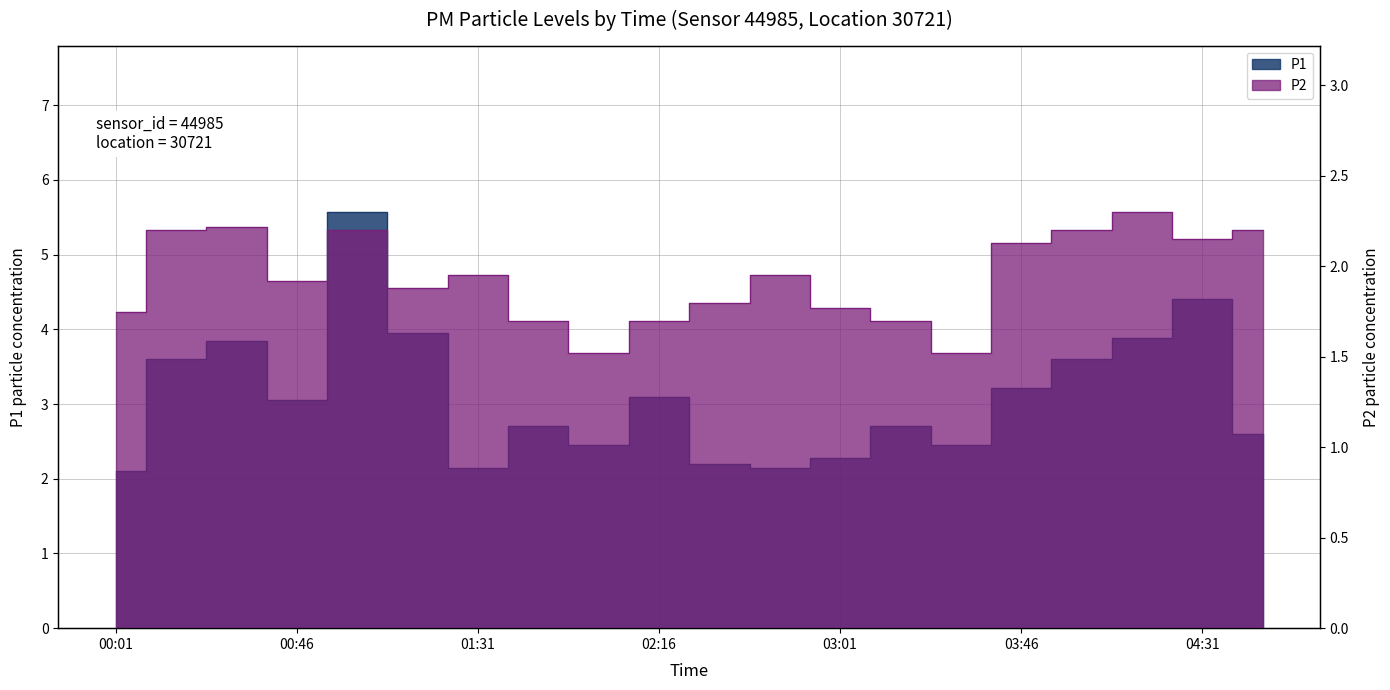

Is the value of P2 at 03:01 greater than the value of P1 at 02:01?

No